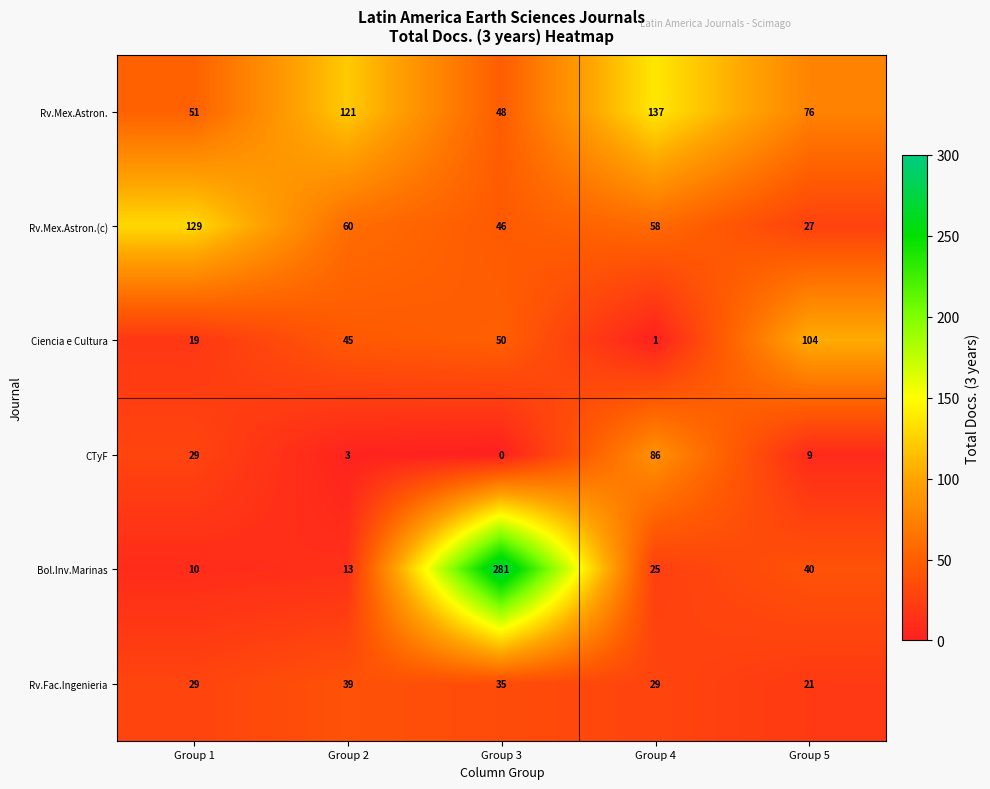

The value of CTyF at Group 3 is -60. True or false?

False